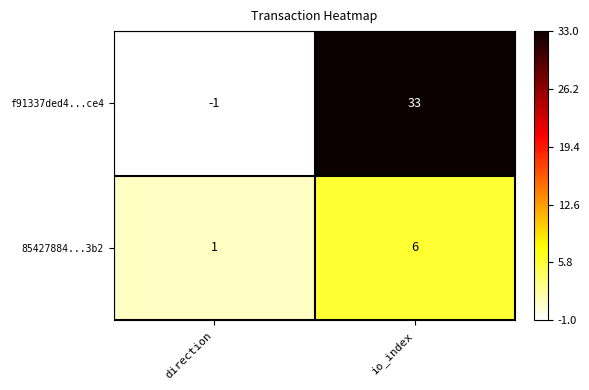

The 85427884...3b2 series shows 6 at io_index. True or false?

True